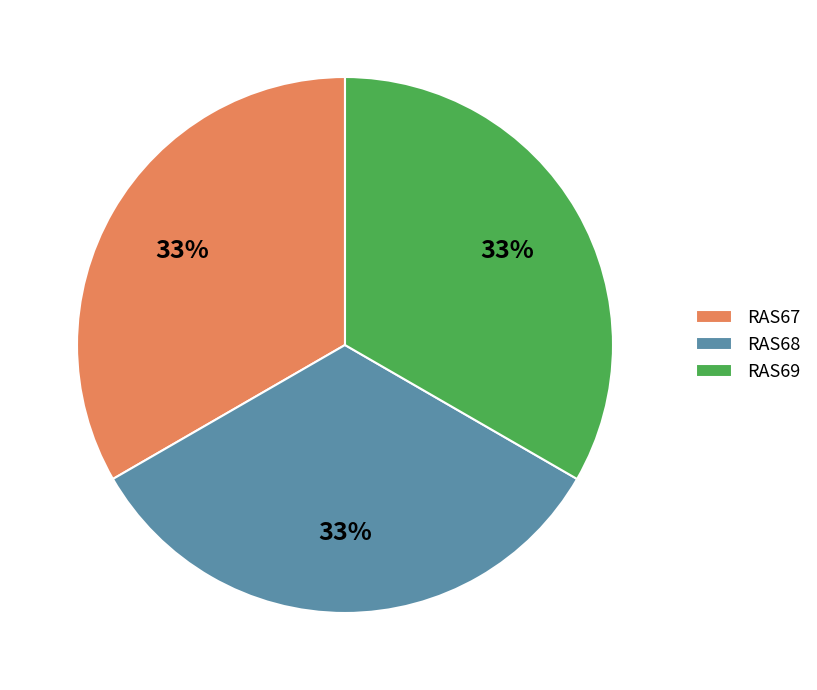

What is the ratio of the value at RAS69 to the value at RAS67?

1.0